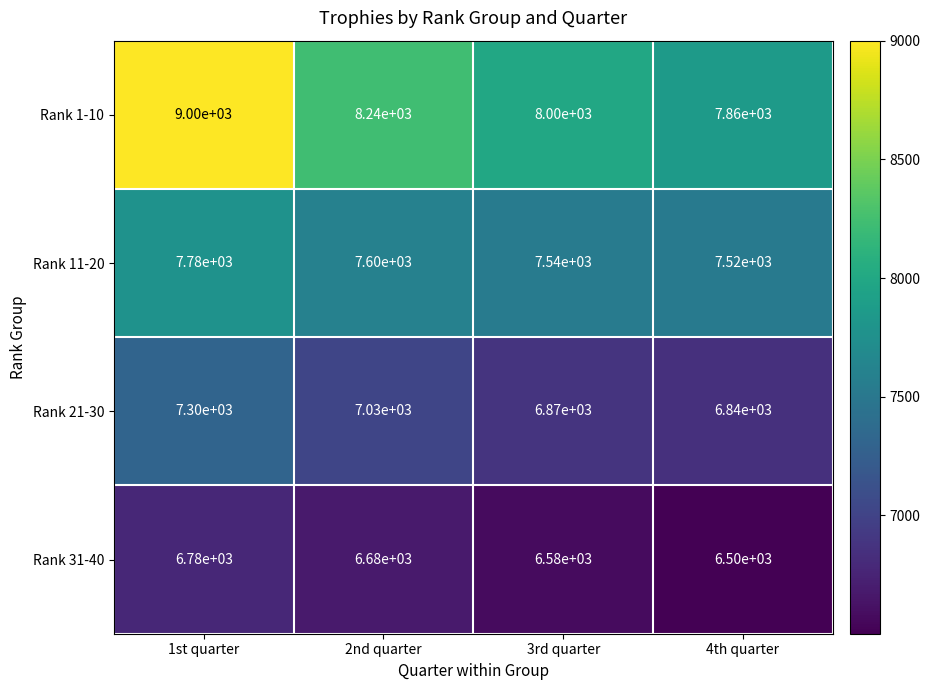

How many data points does each series have?

4